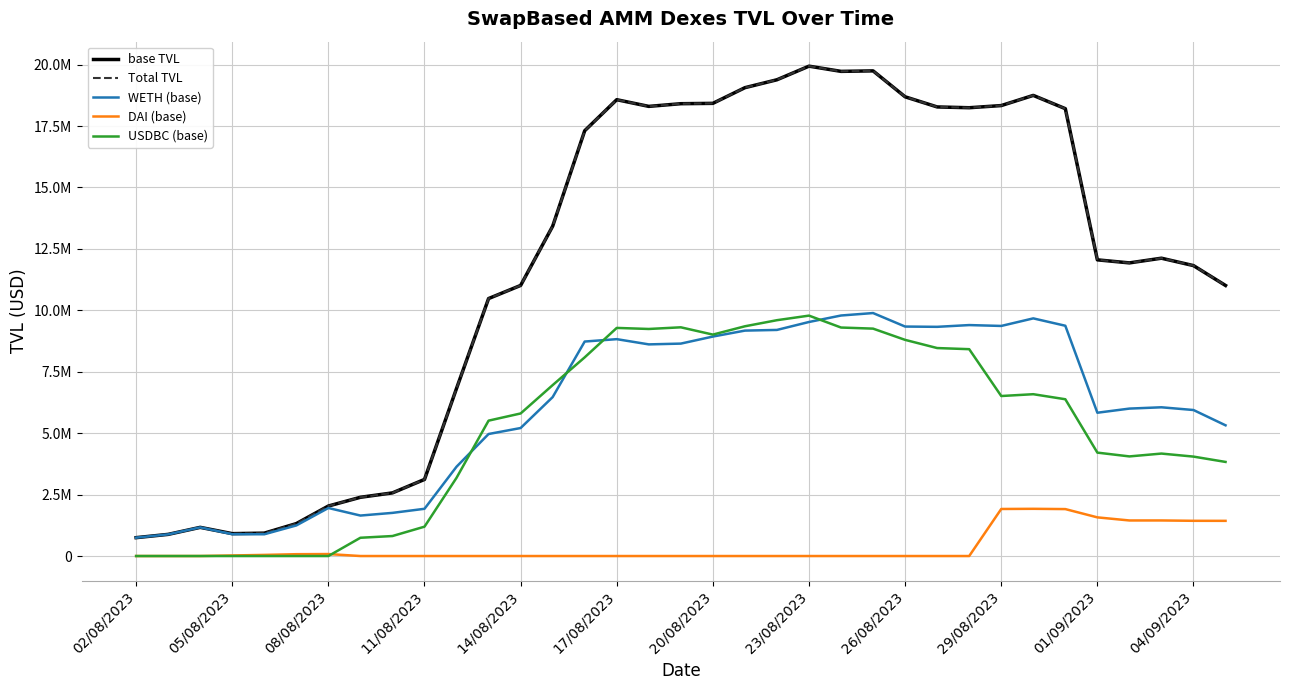

Is this an area chart (filled region under the line)?

No